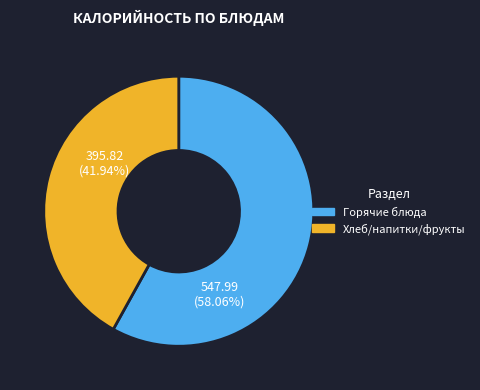

Does any single category account for the majority?

Yes